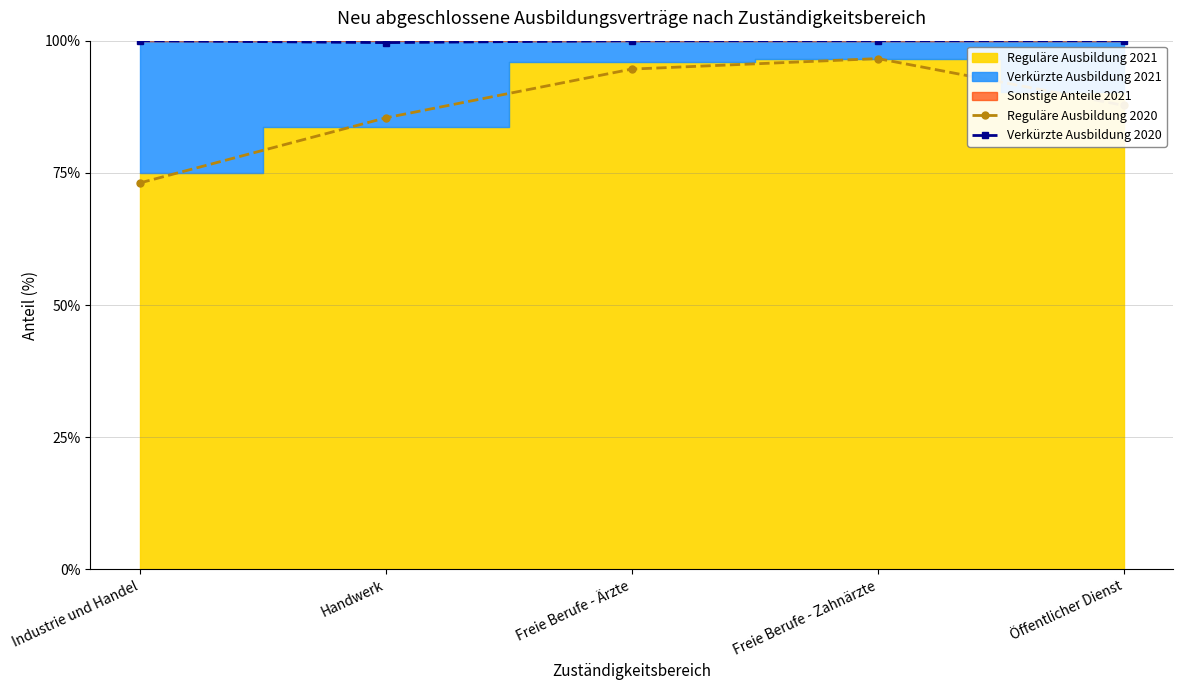

What is the highest value of the Reguläre Ausbildung 2020 series?

96.6